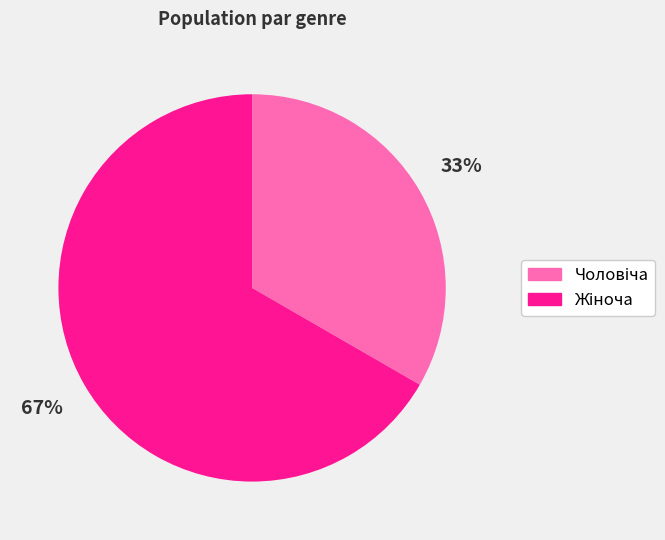

To the nearest percent, what is the average slice percentage?

50%